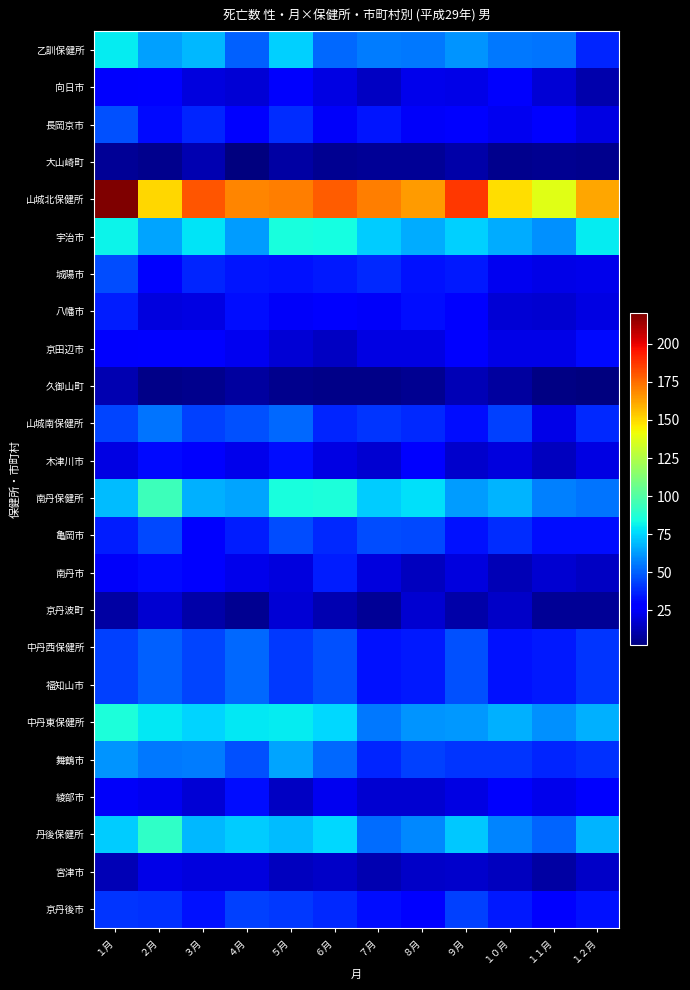

List the series in order of their peak value, lowest first.

大山崎町, 久御山町, 京丹波町, 宮津市, 向日市, 京田辺市, 木津川市, 綾部市, 八幡市, 南丹市, 京丹後市, 城陽市, 亀岡市, 長岡京市, 中丹西保健所, 福知山市, 山城南保健所, 舞鶴市, 乙訓保健所, 宇治市, 中丹東保健所, 丹後保健所, 南丹保健所, 山城北保健所